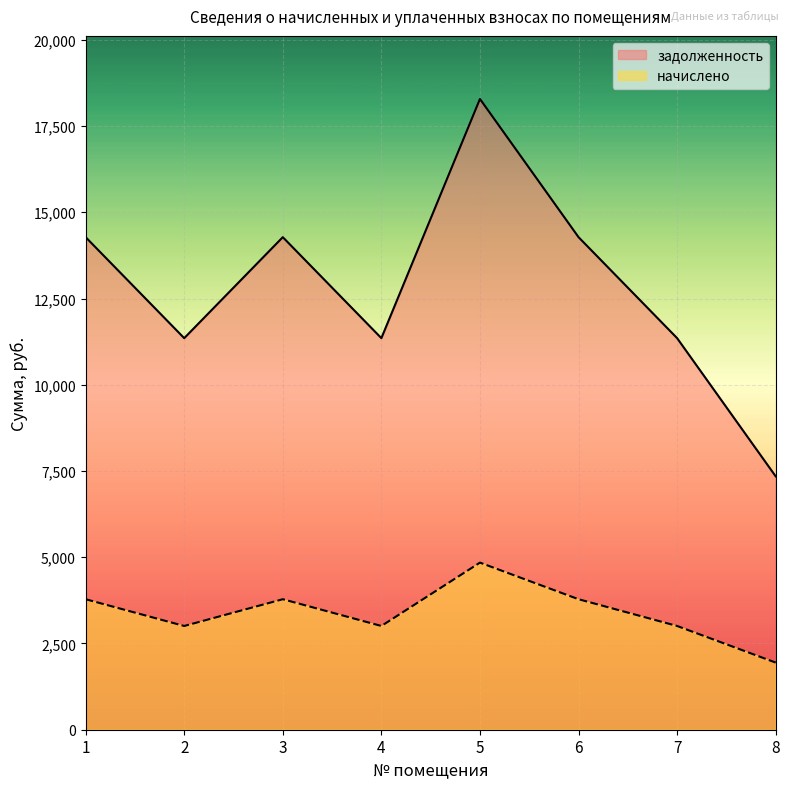

True or false: задолженность and начислено cross at least once.

False